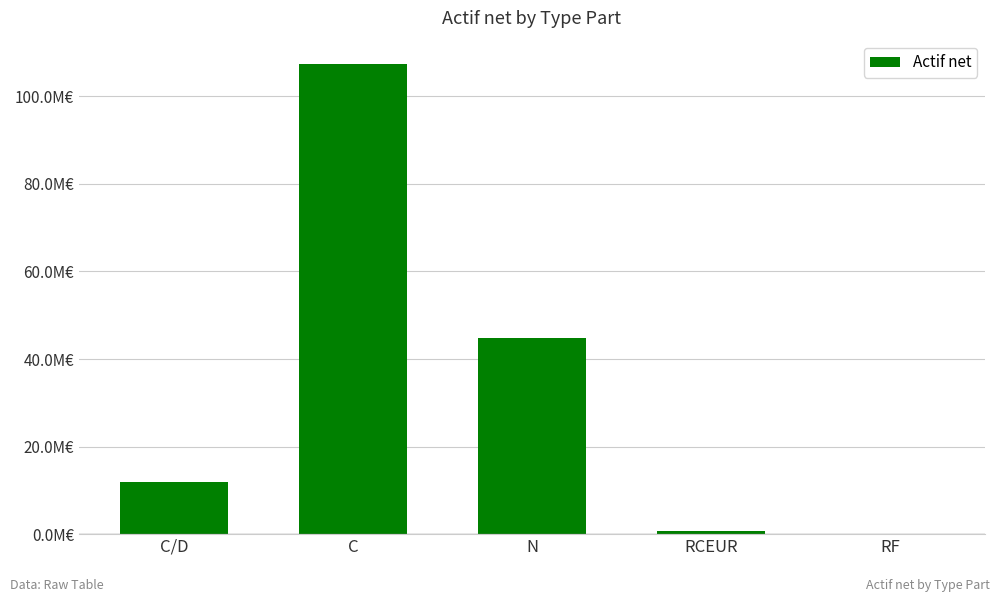

What is the difference between the values at RF and N?

44859343.2